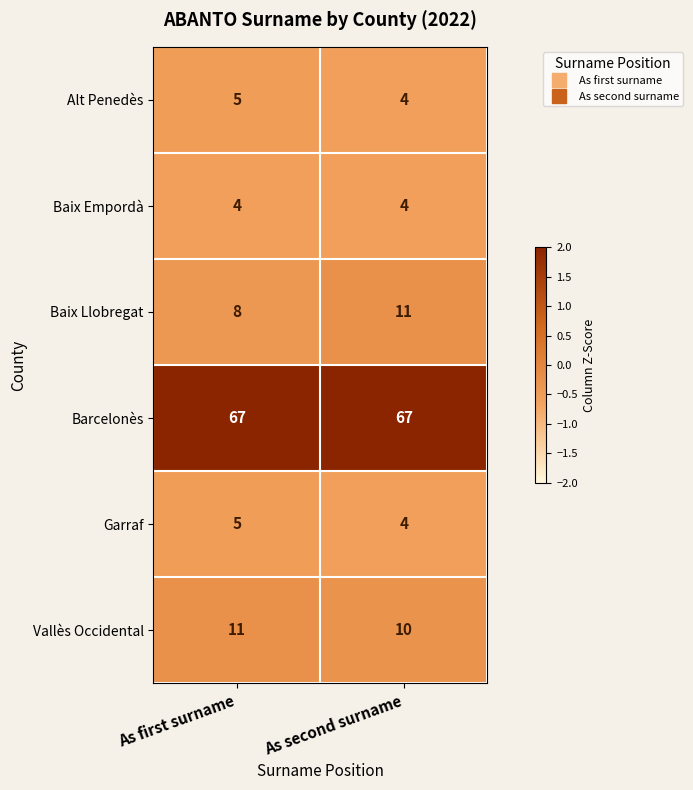

Reading left to right, extract all data points from this chart.

Alt Penedès: 5	4
Baix Empordà: 4	4
Baix Llobregat: 8	11
Barcelonès: 67	67
Garraf: 5	4
Vallès Occidental: 11	10